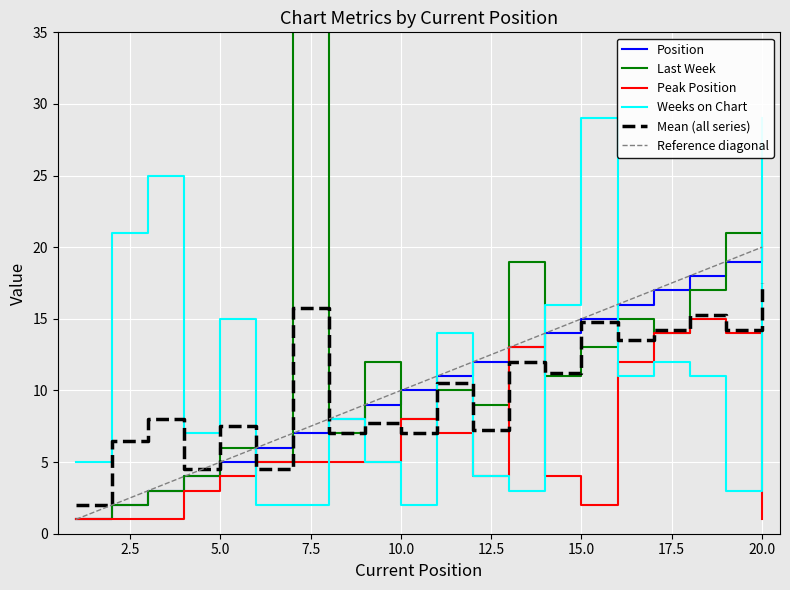

What is the minimum value for Position?

1.0